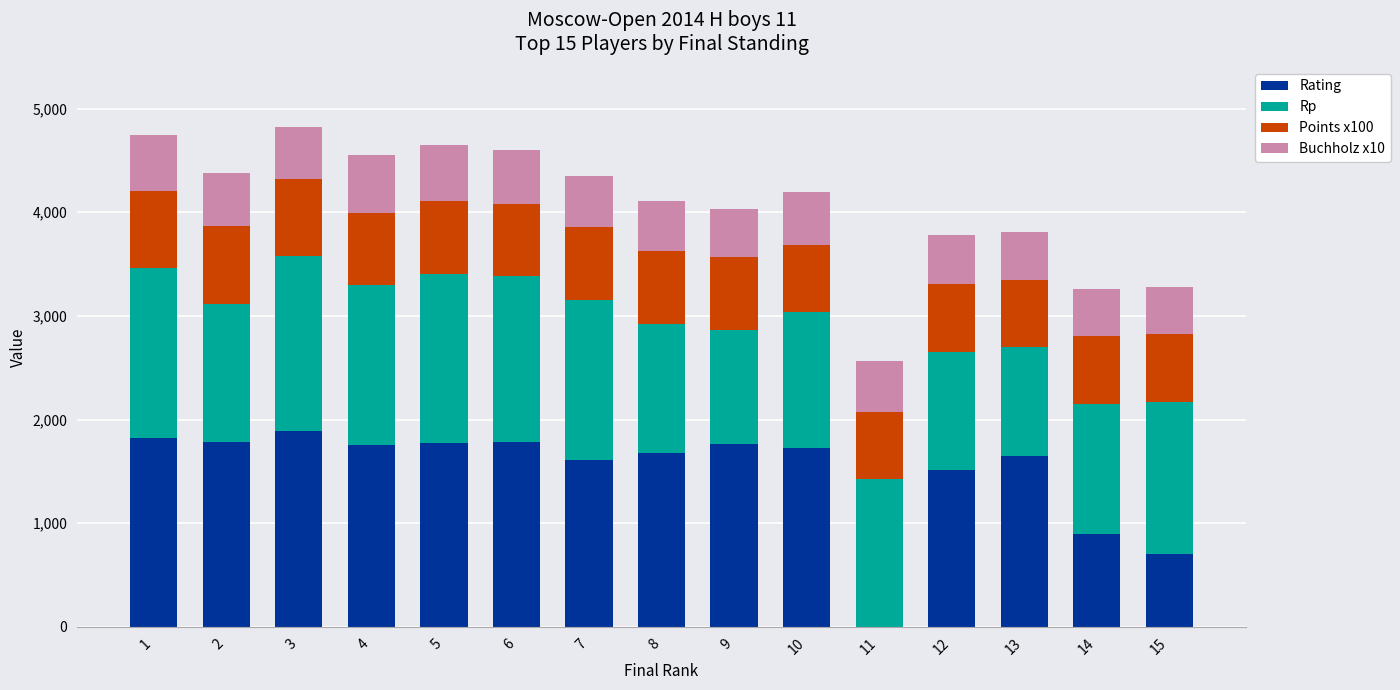

What is the sum of all Rating values?

22345